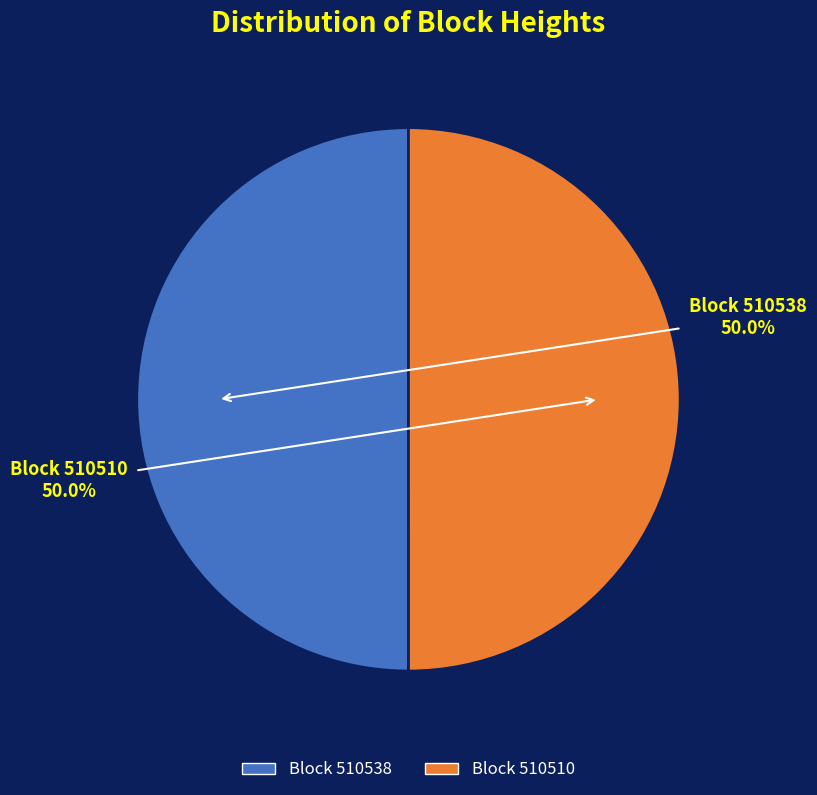

To the nearest percent, what is the average slice percentage?

50%